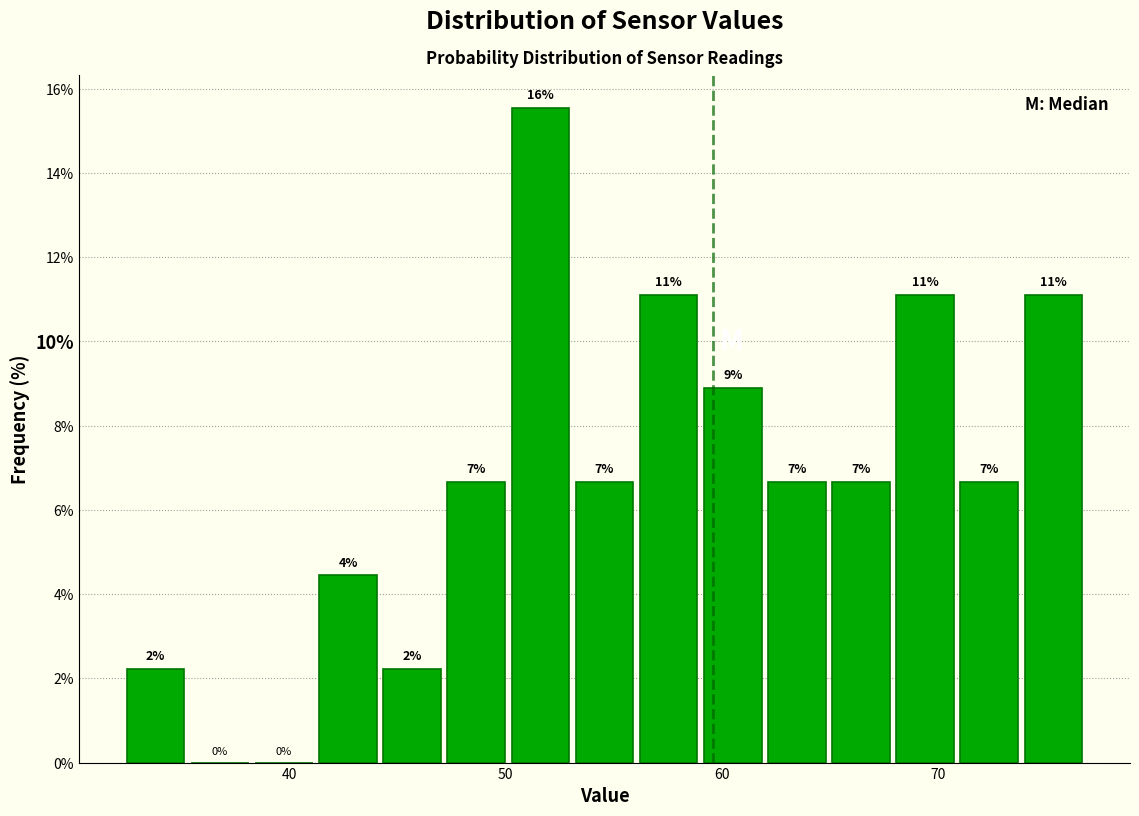

Read against the x-axis, roughly where is the centre of the tallest bar?

52